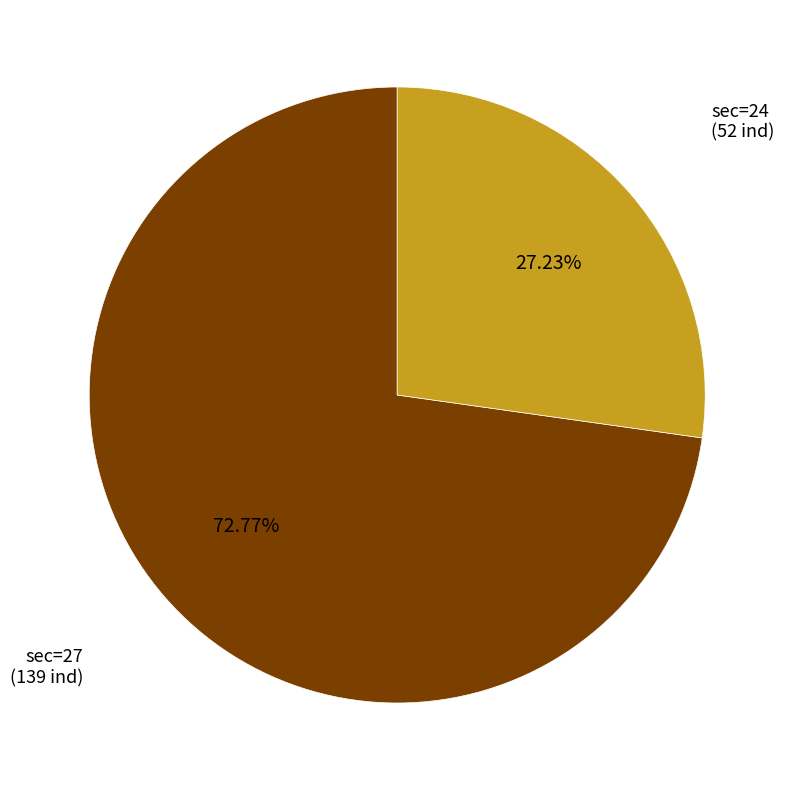

Does any single category account for the majority?

Yes